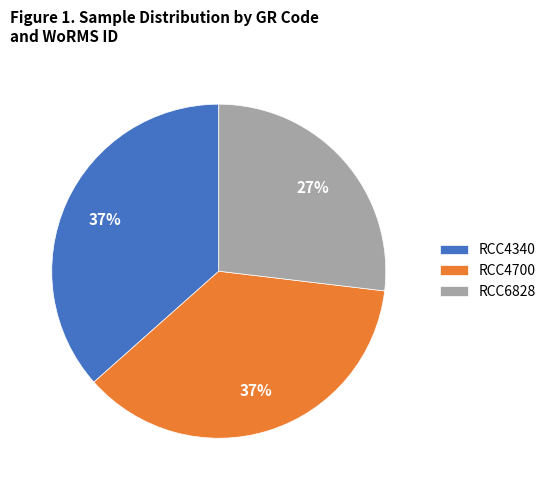

What is the smallest slice in the pie chart?

RCC6828